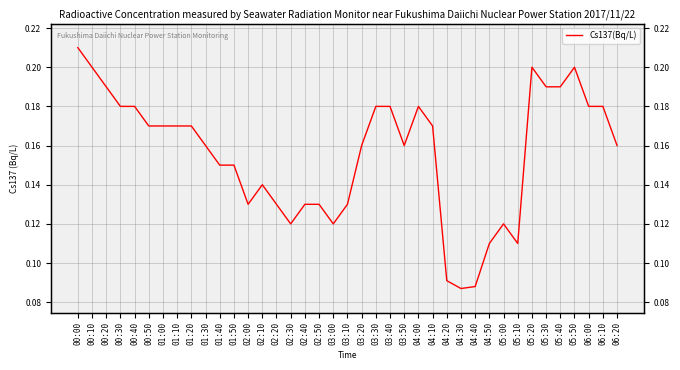

Reading left to right, transcribe all the data shown in this chart.

00:00=0.2	00:10=0.2	00:20=0.2	00:30=0.2	00:40=0.2	00:50=0.2	01:00=0.2	01:10=0.2	01:20=0.2	01:30=0.2	01:40=0.1	01:50=0.1	02:00=0.1	02:10=0.1	02:20=0.1	02:30=0.1	02:40=0.1	02:50=0.1	03:00=0.1	03:10=0.1	03:20=0.2	03:30=0.2	03:40=0.2	03:50=0.2	04:00=0.2	04:10=0.2	04:20=0.1	04:30=0.1	04:40=0.1	04:50=0.1	05:00=0.1	05:10=0.1	05:20=0.2	05:30=0.2	05:40=0.2	05:50=0.2	06:00=0.2	06:10=0.2	06:20=0.2